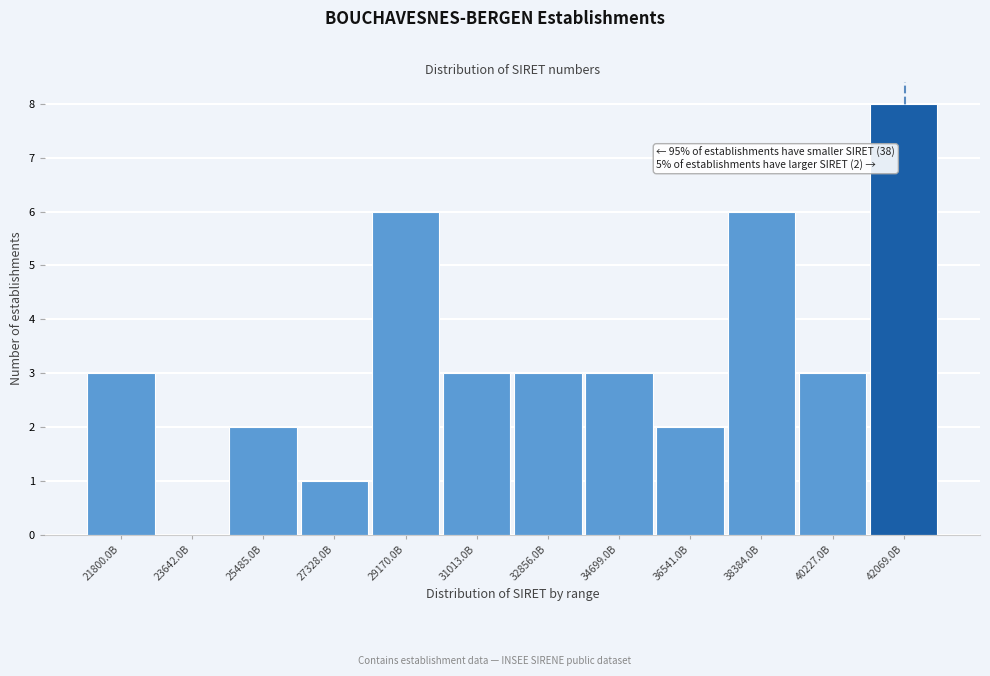

Reading left to right, what are all the values shown in this chart?

21800.0B=3	23642.0B=0	25485.0B=2	27328.0B=1	29170.0B=6	31013.0B=3	32856.0B=3	34699.0B=3	36541.0B=2	38384.0B=6	40227.0B=3	42069.0B=8